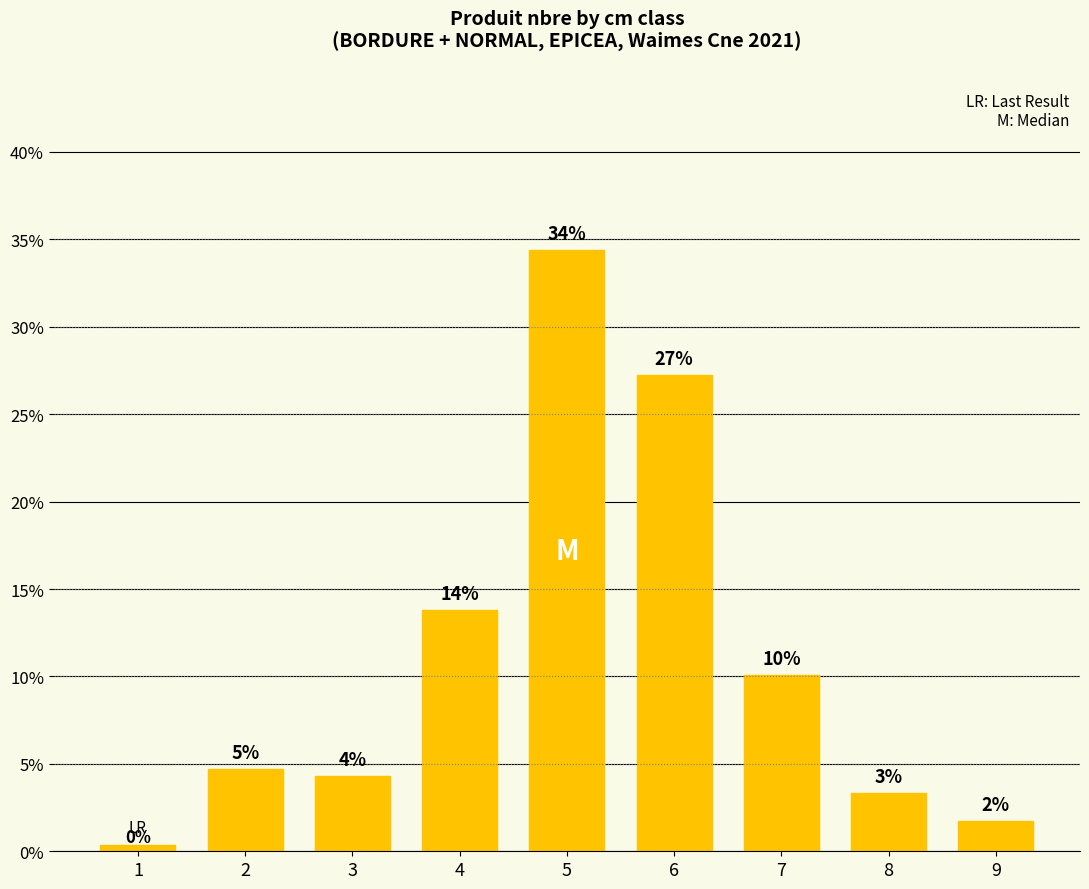

Does the chart contain any negative values?

No